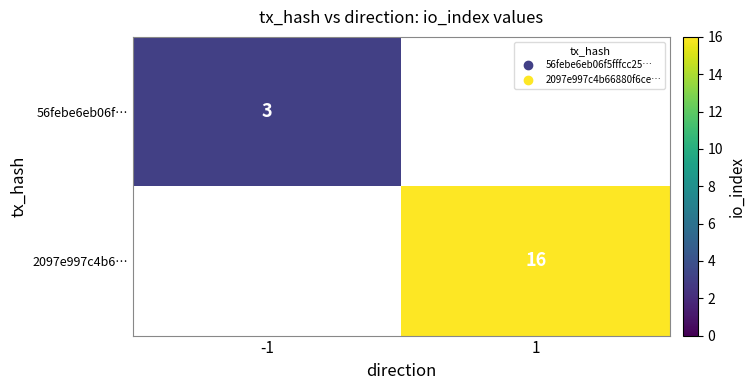

List the labels in order of 2097e997c4b6… value, smallest first.

-1, 1